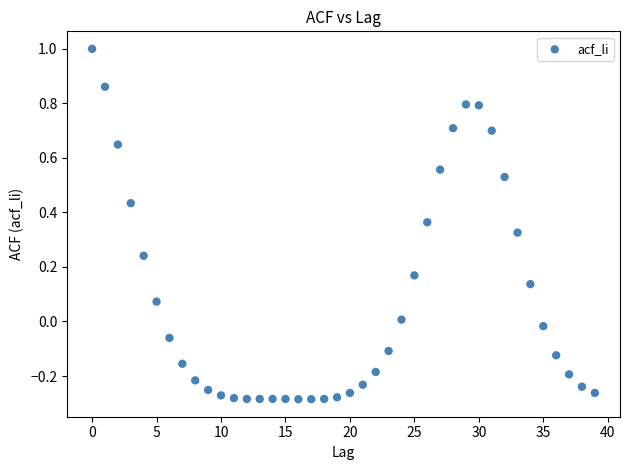

Count the number of points in this scatter plot.

40